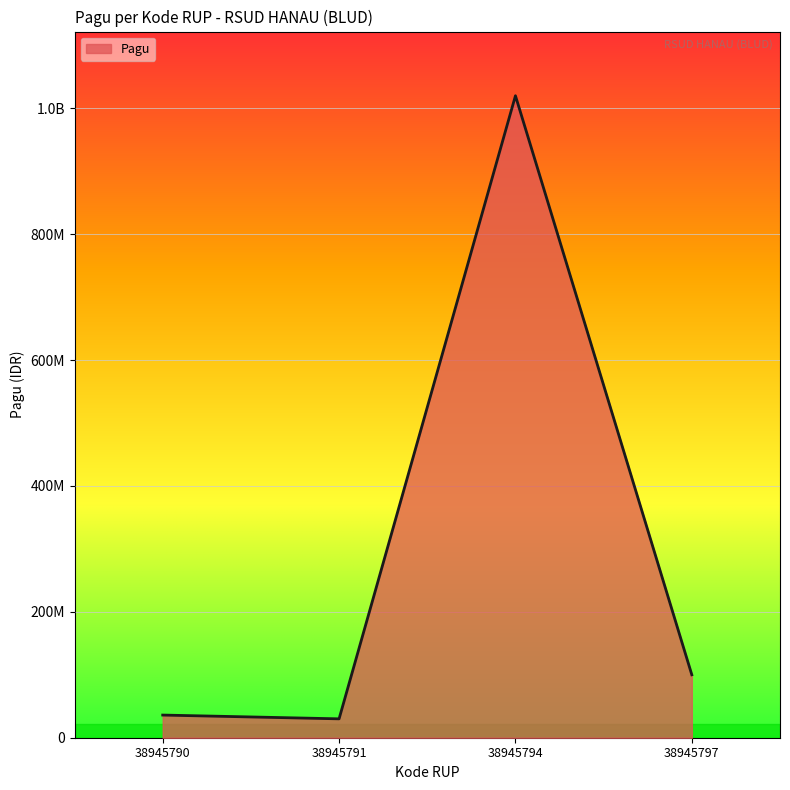

How many points are lower than both their immediate neighbors (excluding endpoints)?

1